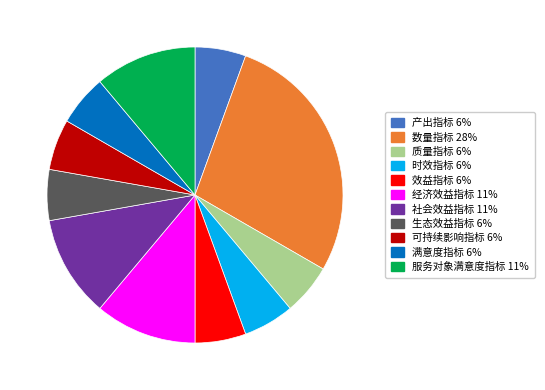

True or false: 质量指标 accounts for 6% of the total.

True